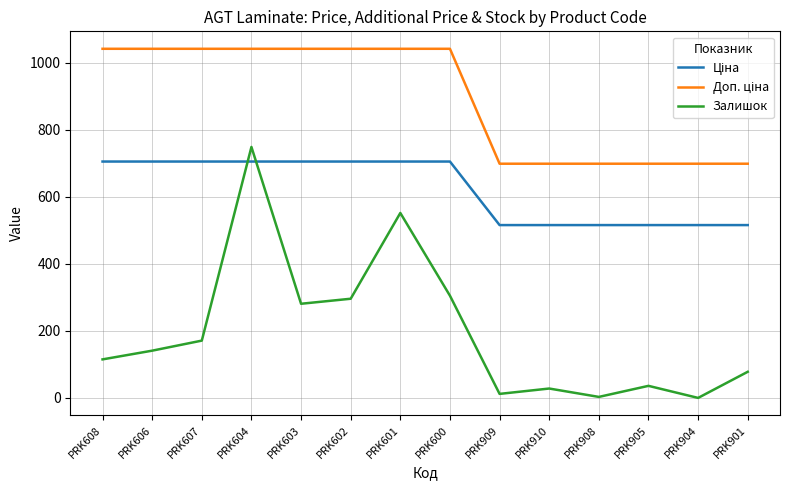

What is the difference between the maximum and minimum values in the Залишок series?

749.0